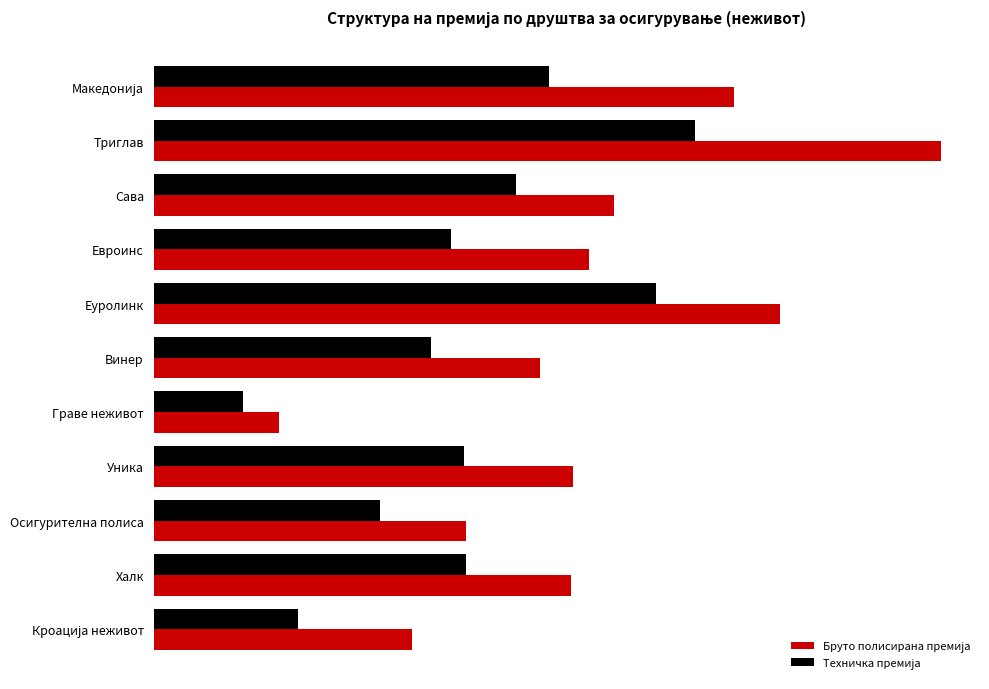

Which label corresponds to the smallest value in the chart?

Граве неживот